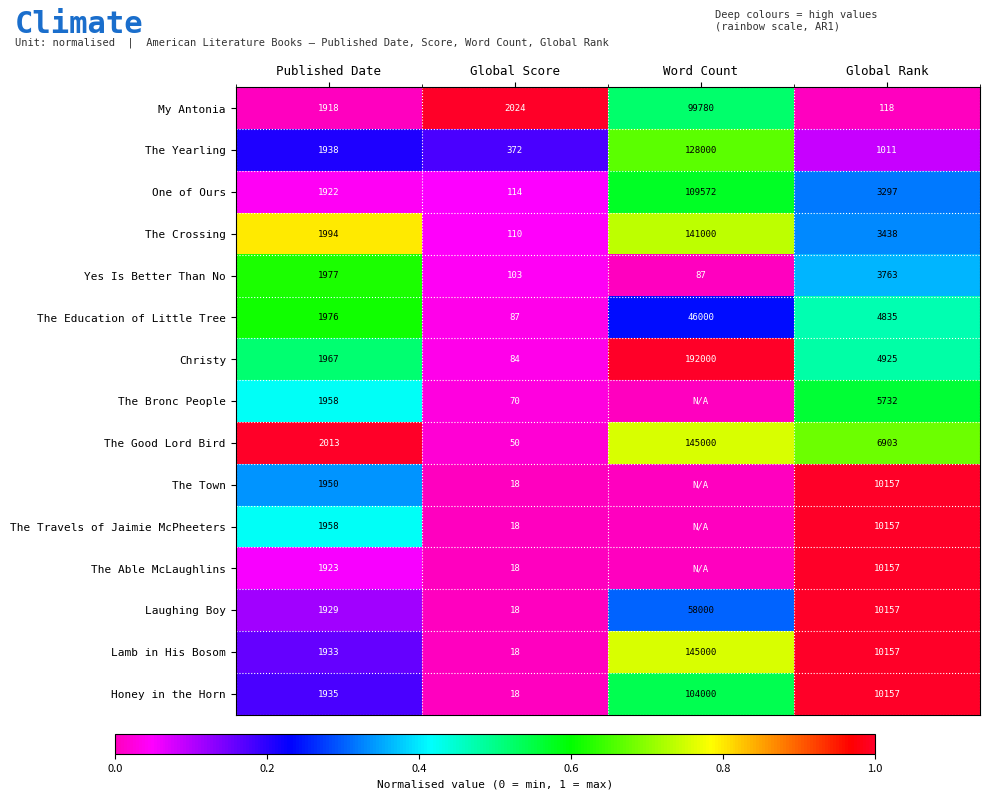

What is the maximum value shown in the chart?

1.0